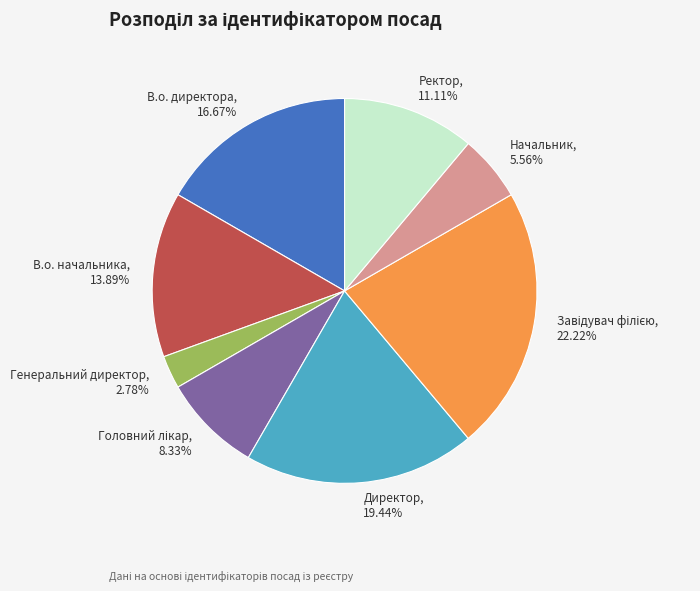

Does any single category account for the majority?

No